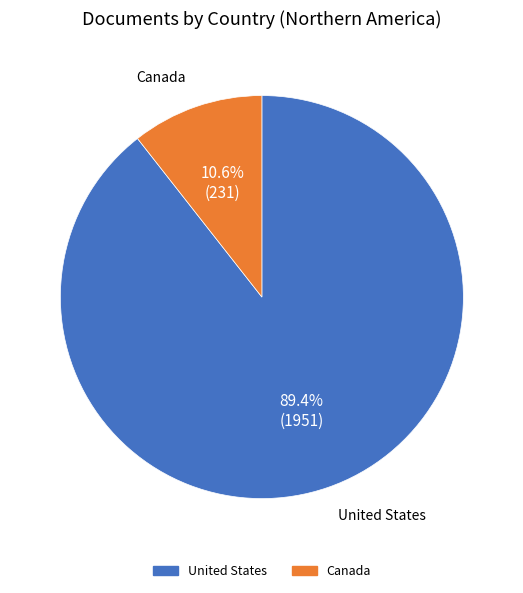

Is it true that United States is 95% of the pie?

False